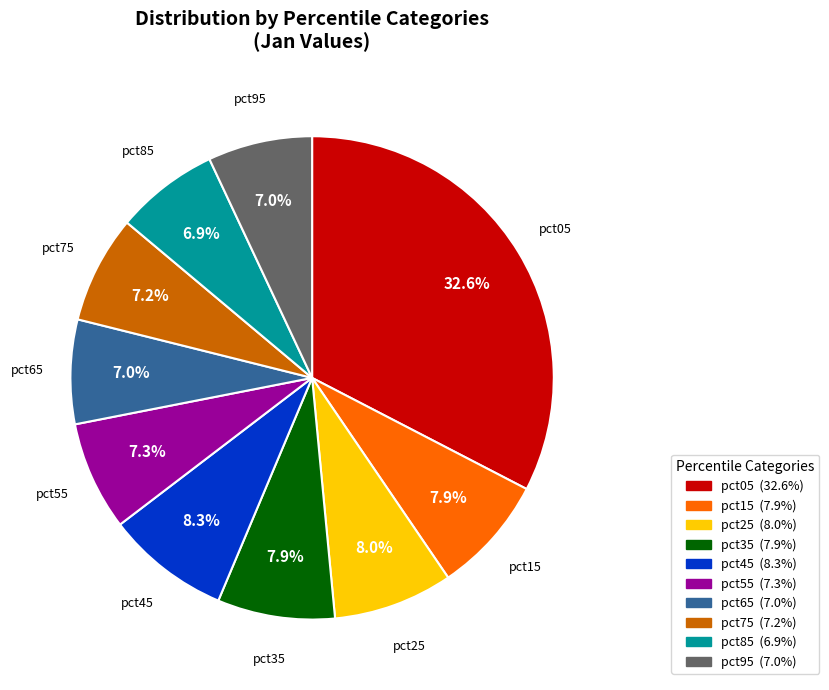

Which has a higher value, pct55 or pct05?

pct05